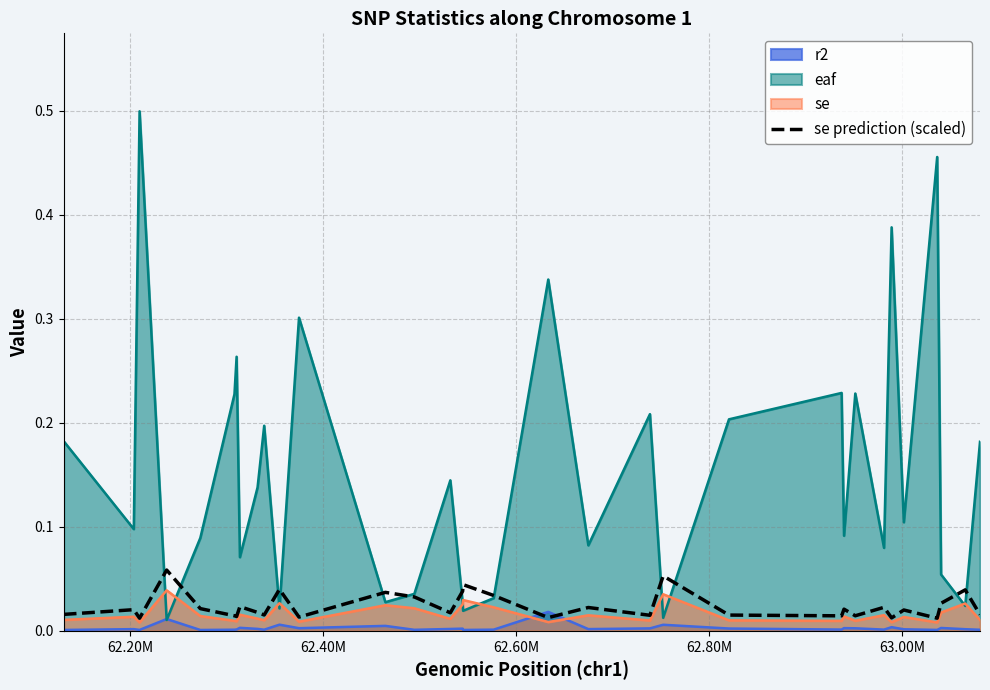

Which series has the widest spread of values?

eaf